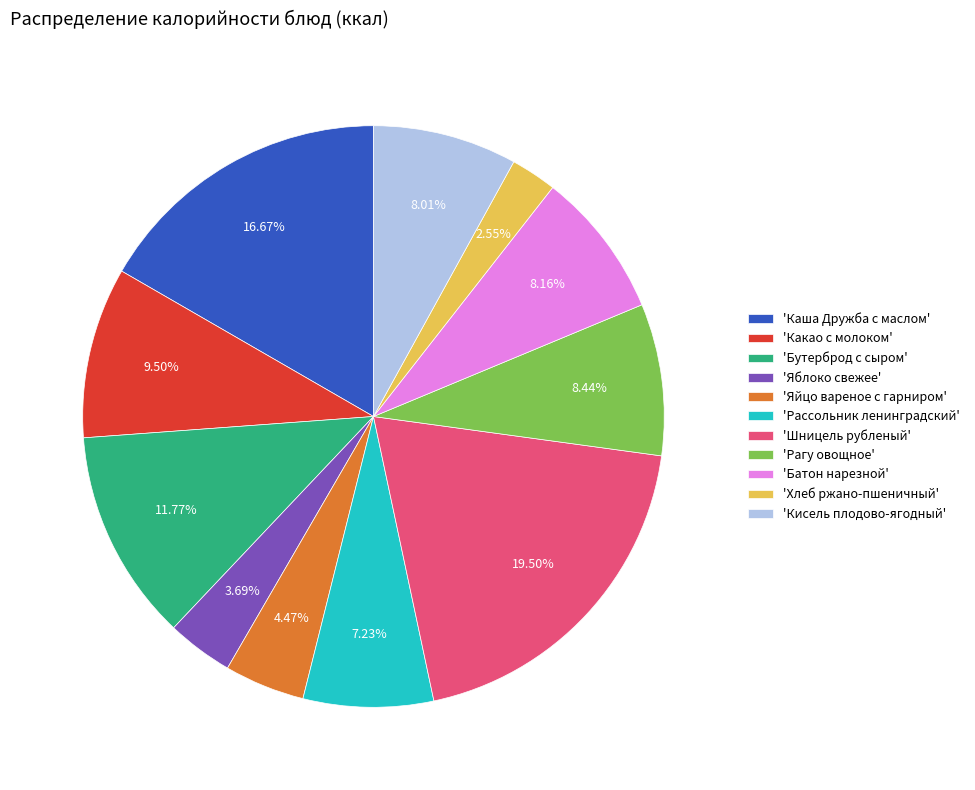

Is there any slice that represents more than half of the pie?

No